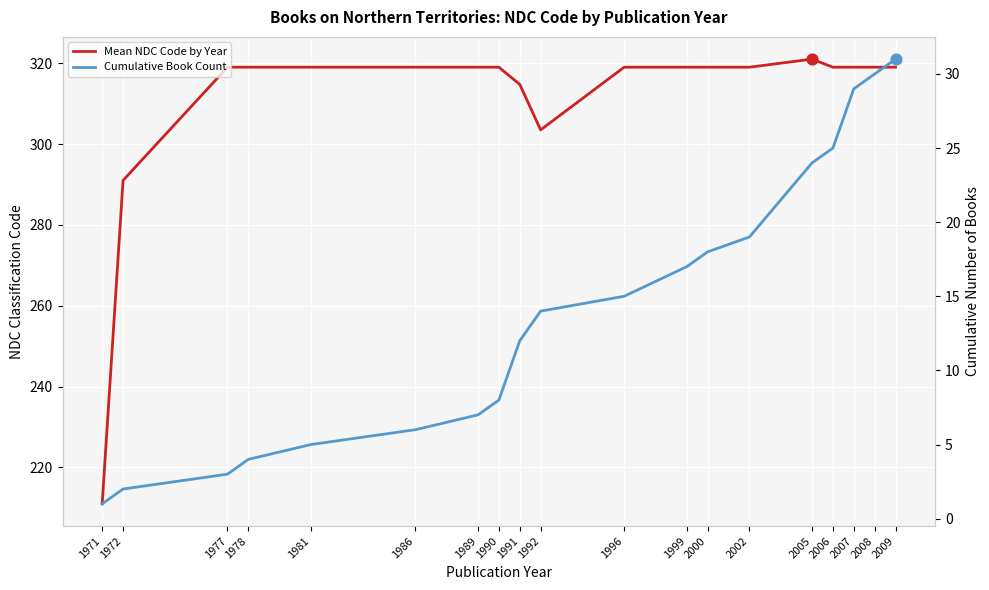

At how many categories does at least one series exceed 310?

16